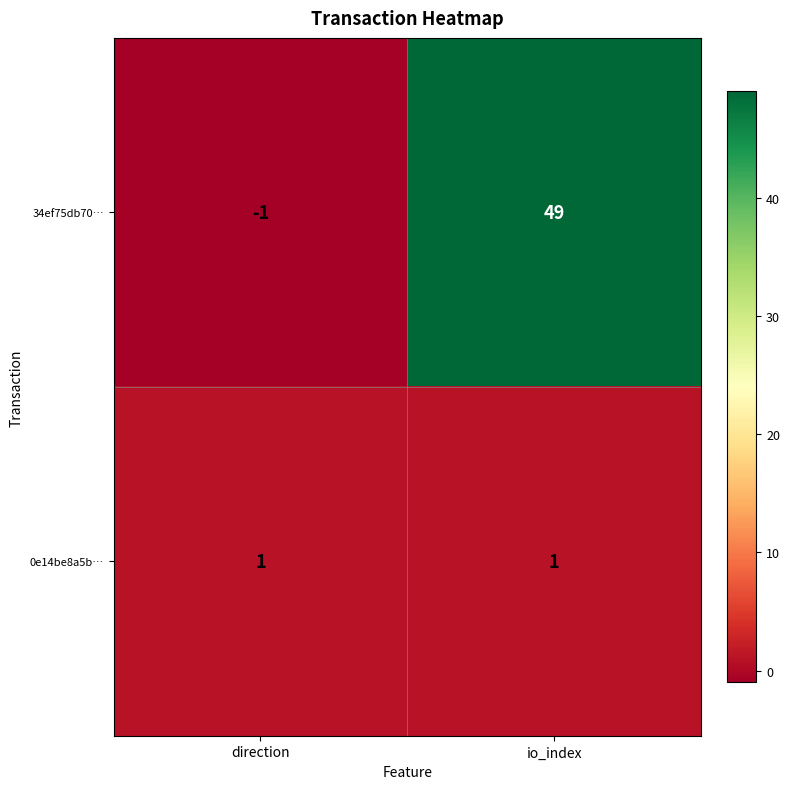

How many categories are shown in the chart?

2